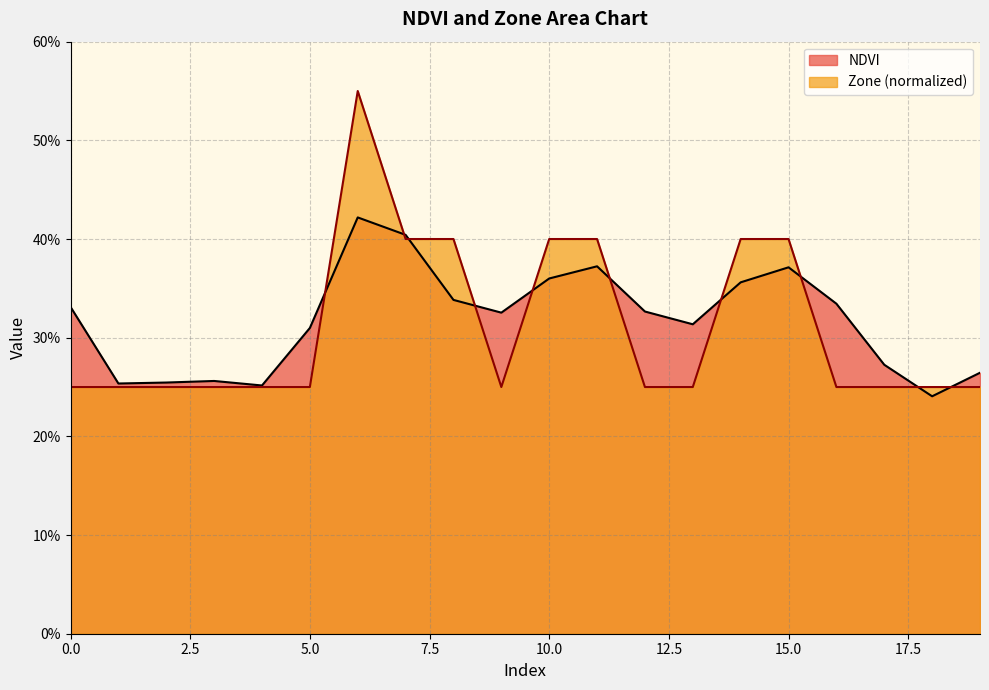

Where do NDVI and Zone first cross each other?

5 and 6